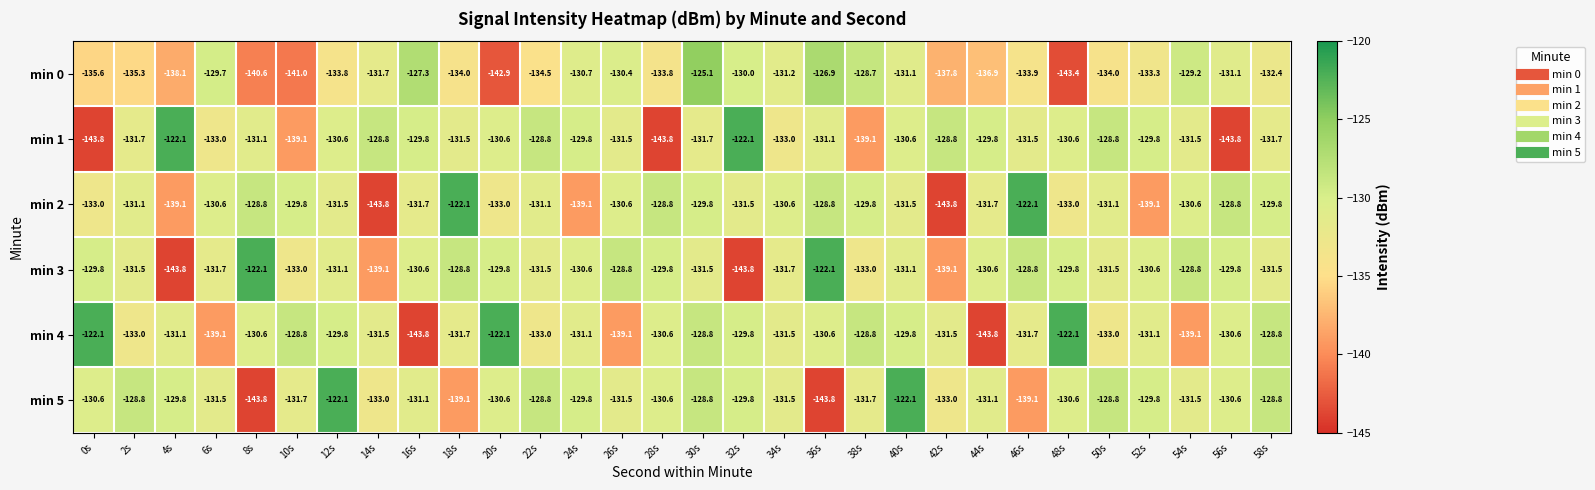

At 36s, list the series in order from smallest to largest.

min 5, min 1, min 4, min 2, min 0, min 3